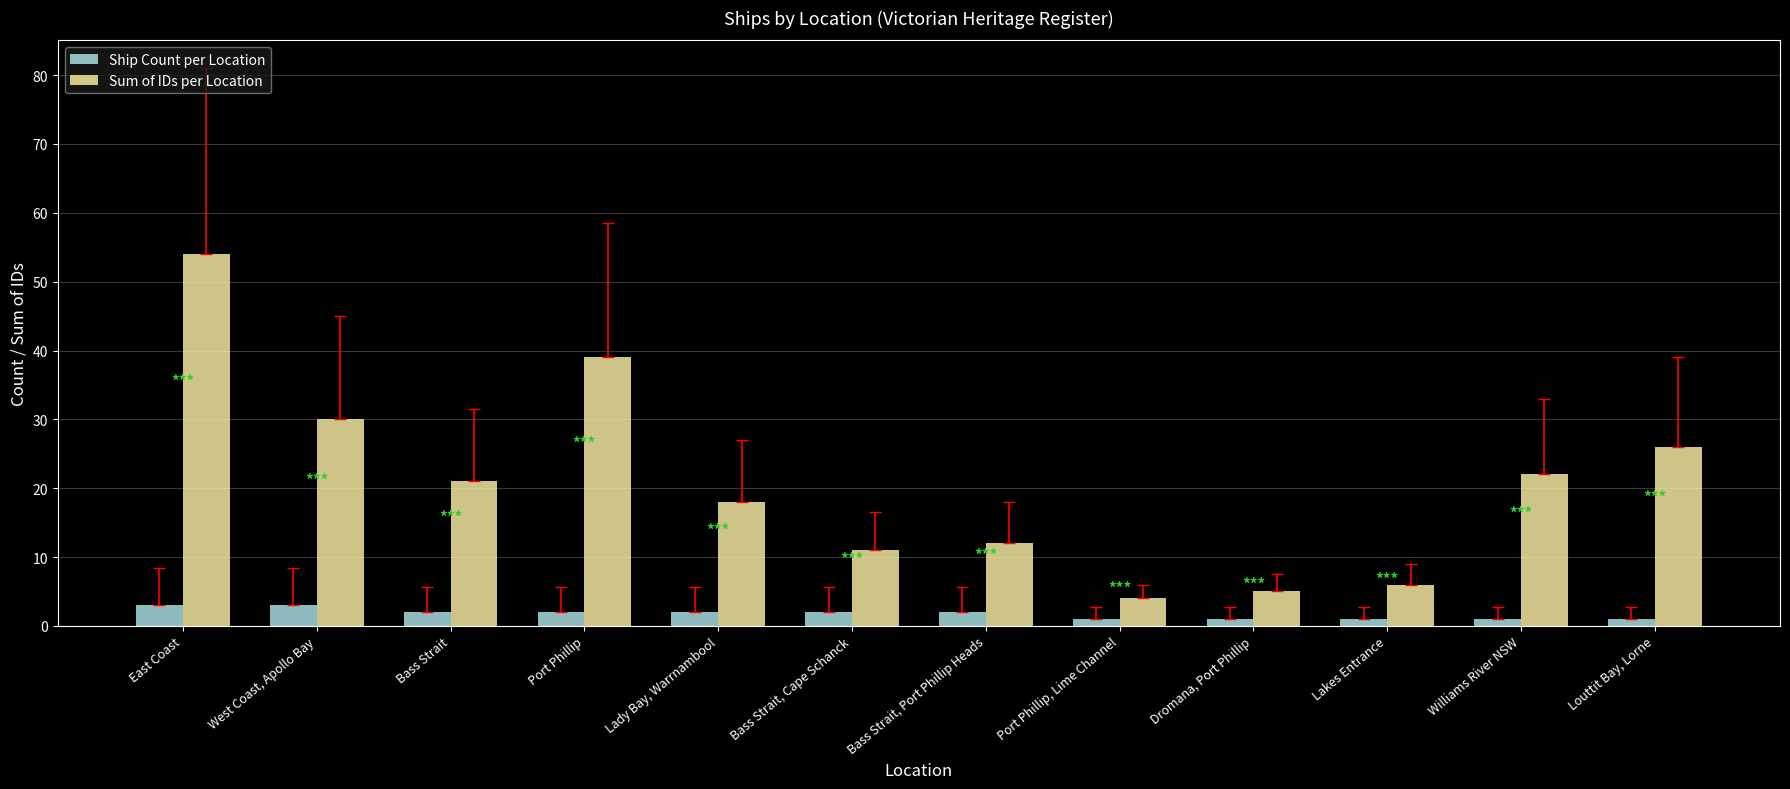

What is the difference between the Ship Count per Location values at Port Phillip, Lime Channel and Port Phillip?

1